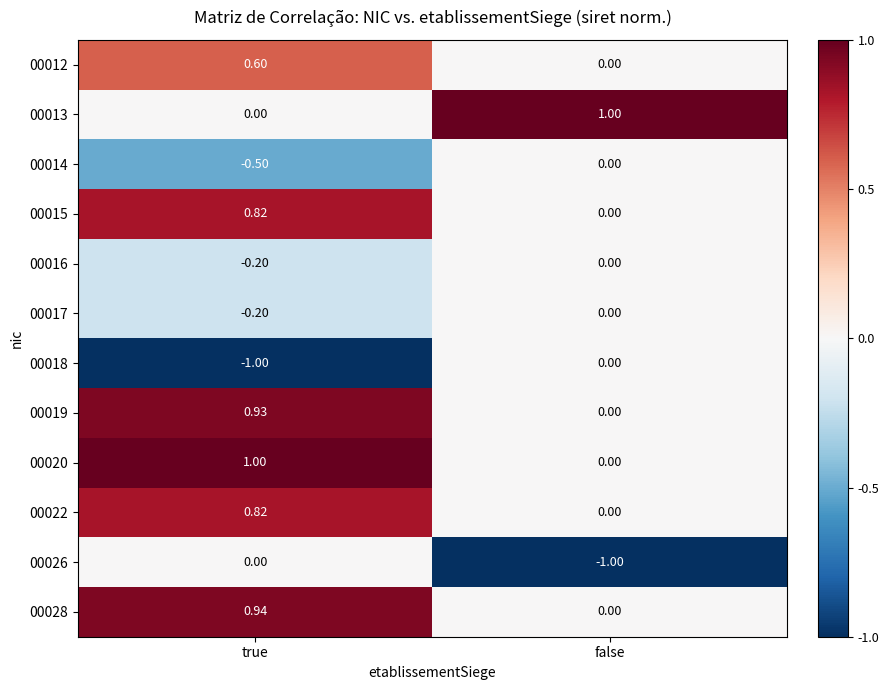

At which label does 00019 reach its minimum?

false